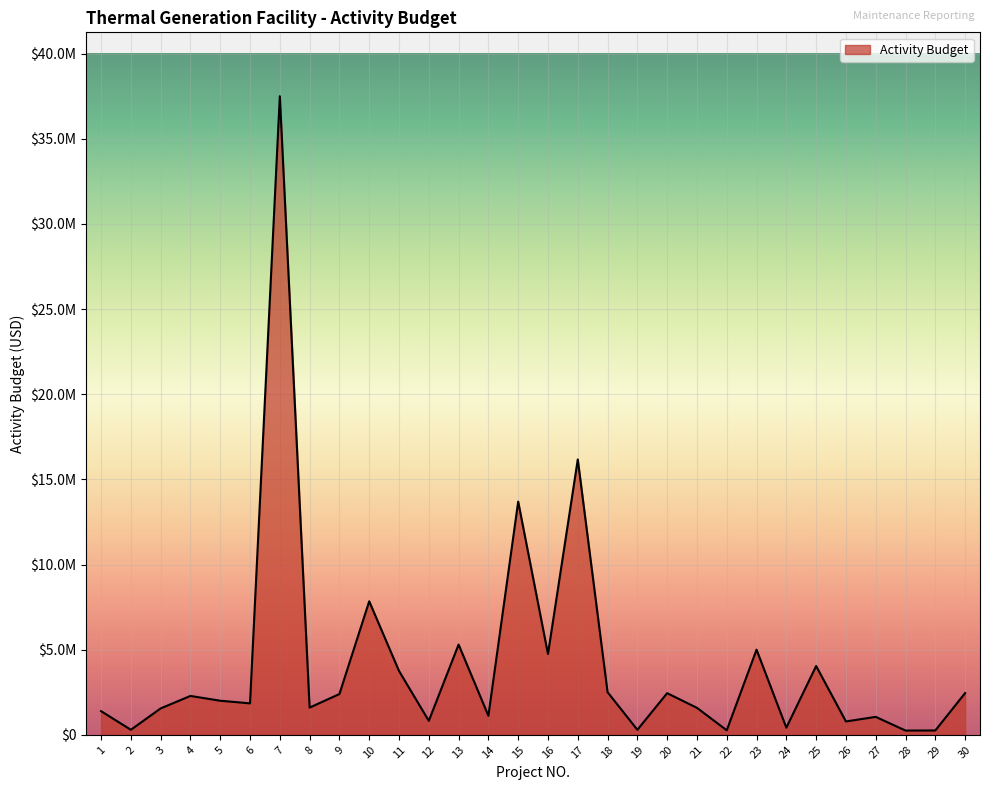

What is the sum of the values at 24 and 18?

2922385.0